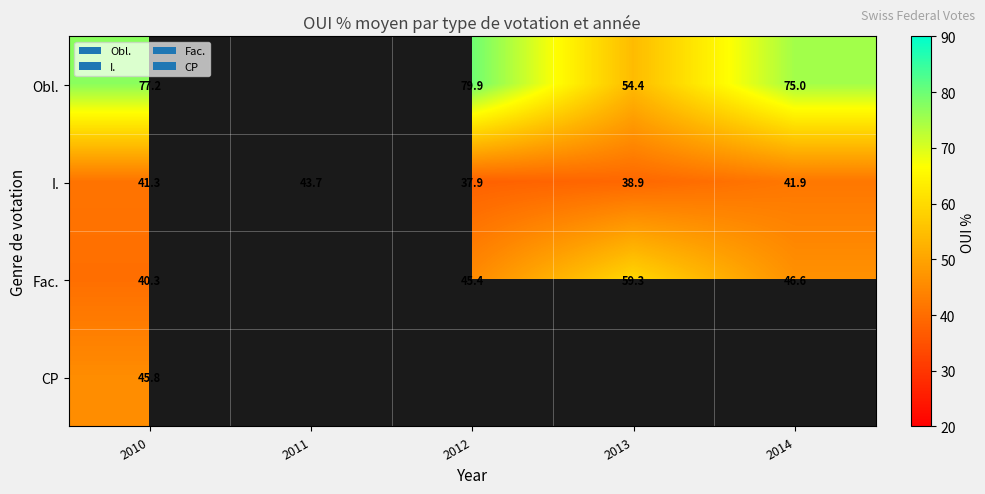

Between 2013 and 2010, which is larger?

2010